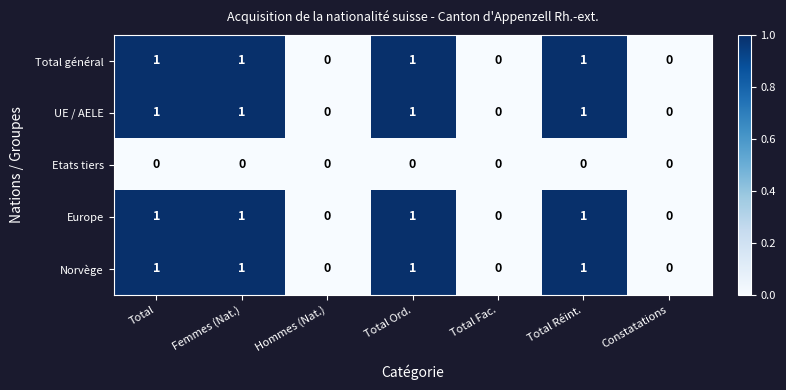

True or false: UE / AELE has a value of 1 at Total Ord..

True